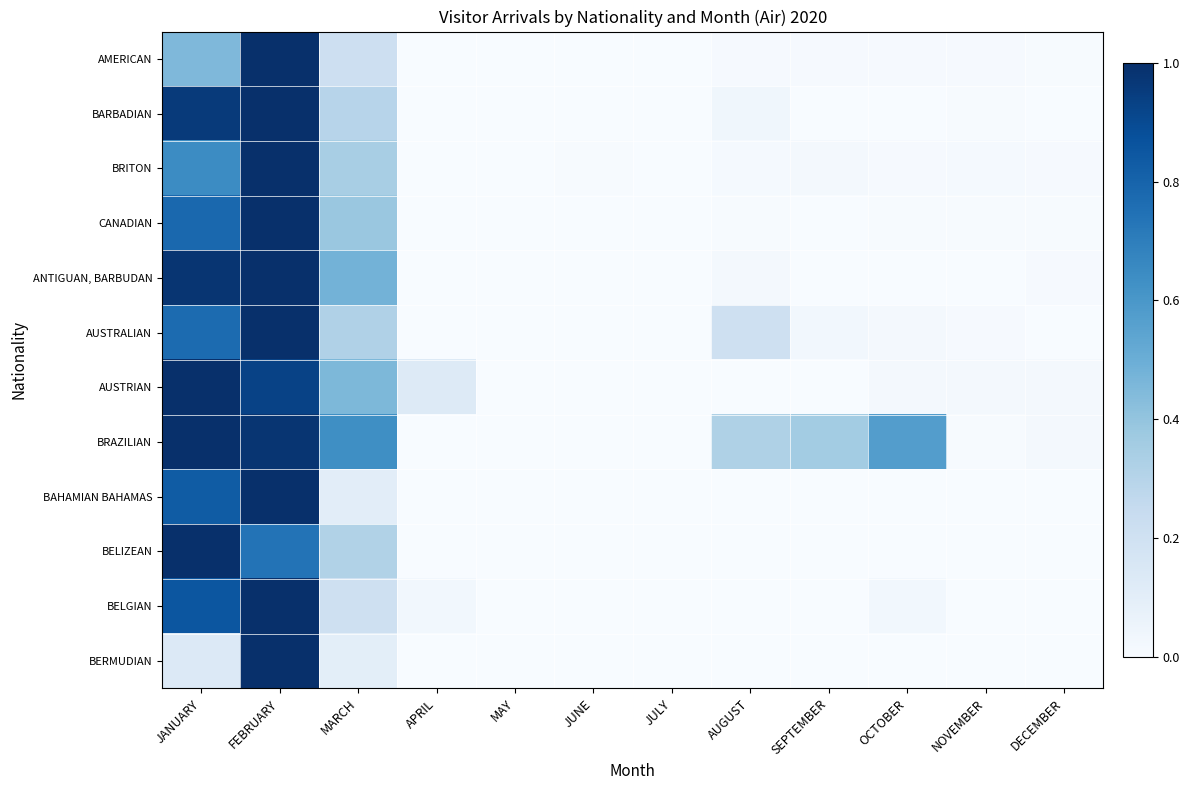

Reading left to right, transcribe all the data shown in this chart.

AMERICAN: JANUARY=0.5	FEBRUARY=1.0	MARCH=0.2	APRIL=0.0	MAY=0.0	JUNE=0.0	JULY=0.0	AUGUST=0.0	SEPTEMBER=0.0	OCTOBER=0.0	NOVEMBER=0.0	DECEMBER=0.0
BARBADIAN: JANUARY=1.0	FEBRUARY=1.0	MARCH=0.3	APRIL=0.0	MAY=0.0	JUNE=0.0	JULY=0.0	AUGUST=0.0	SEPTEMBER=0.0	OCTOBER=0.0	NOVEMBER=0.0	DECEMBER=0.0
BRITON: JANUARY=0.6	FEBRUARY=1.0	MARCH=0.3	APRIL=0.0	MAY=0.0	JUNE=0.0	JULY=0.0	AUGUST=0.0	SEPTEMBER=0.0	OCTOBER=0.0	NOVEMBER=0.0	DECEMBER=0.0
CANADIAN: JANUARY=0.8	FEBRUARY=1.0	MARCH=0.4	APRIL=0.0	MAY=0.0	JUNE=0.0	JULY=0.0	AUGUST=0.0	SEPTEMBER=0.0	OCTOBER=0.0	NOVEMBER=0.0	DECEMBER=0.0
ANTIGUAN, BARBUDAN: JANUARY=1.0	FEBRUARY=1.0	MARCH=0.5	APRIL=0.0	MAY=0.0	JUNE=0.0	JULY=0.0	AUGUST=0.0	SEPTEMBER=0.0	OCTOBER=0.0	NOVEMBER=0.0	DECEMBER=0.0
AUSTRALIAN: JANUARY=0.8	FEBRUARY=1.0	MARCH=0.3	APRIL=0.0	MAY=0.0	JUNE=0.0	JULY=0.0	AUGUST=0.2	SEPTEMBER=0.0	OCTOBER=0.0	NOVEMBER=0.0	DECEMBER=0.0
AUSTRIAN: JANUARY=1.0	FEBRUARY=0.9	MARCH=0.5	APRIL=0.1	MAY=0.0	JUNE=0.0	JULY=0.0	AUGUST=0.0	SEPTEMBER=0.0	OCTOBER=0.0	NOVEMBER=0.0	DECEMBER=0.0
BRAZILIAN: JANUARY=1.0	FEBRUARY=1.0	MARCH=0.6	APRIL=0.0	MAY=0.0	JUNE=0.0	JULY=0.0	AUGUST=0.3	SEPTEMBER=0.4	OCTOBER=0.6	NOVEMBER=0.0	DECEMBER=0.0
BAHAMIAN BAHAMAS: JANUARY=0.8	FEBRUARY=1.0	MARCH=0.1	APRIL=0.0	MAY=0.0	JUNE=0.0	JULY=0.0	AUGUST=0.0	SEPTEMBER=0.0	OCTOBER=0.0	NOVEMBER=0.0	DECEMBER=0.0
BELIZEAN: JANUARY=1.0	FEBRUARY=0.7	MARCH=0.3	APRIL=0.0	MAY=0.0	JUNE=0.0	JULY=0.0	AUGUST=0.0	SEPTEMBER=0.0	OCTOBER=0.0	NOVEMBER=0.0	DECEMBER=0.0
BELGIAN: JANUARY=0.9	FEBRUARY=1.0	MARCH=0.2	APRIL=0.0	MAY=0.0	JUNE=0.0	JULY=0.0	AUGUST=0.0	SEPTEMBER=0.0	OCTOBER=0.0	NOVEMBER=0.0	DECEMBER=0.0
BERMUDIAN: JANUARY=0.1	FEBRUARY=1.0	MARCH=0.1	APRIL=0.0	MAY=0.0	JUNE=0.0	JULY=0.0	AUGUST=0.0	SEPTEMBER=0.0	OCTOBER=0.0	NOVEMBER=0.0	DECEMBER=0.0